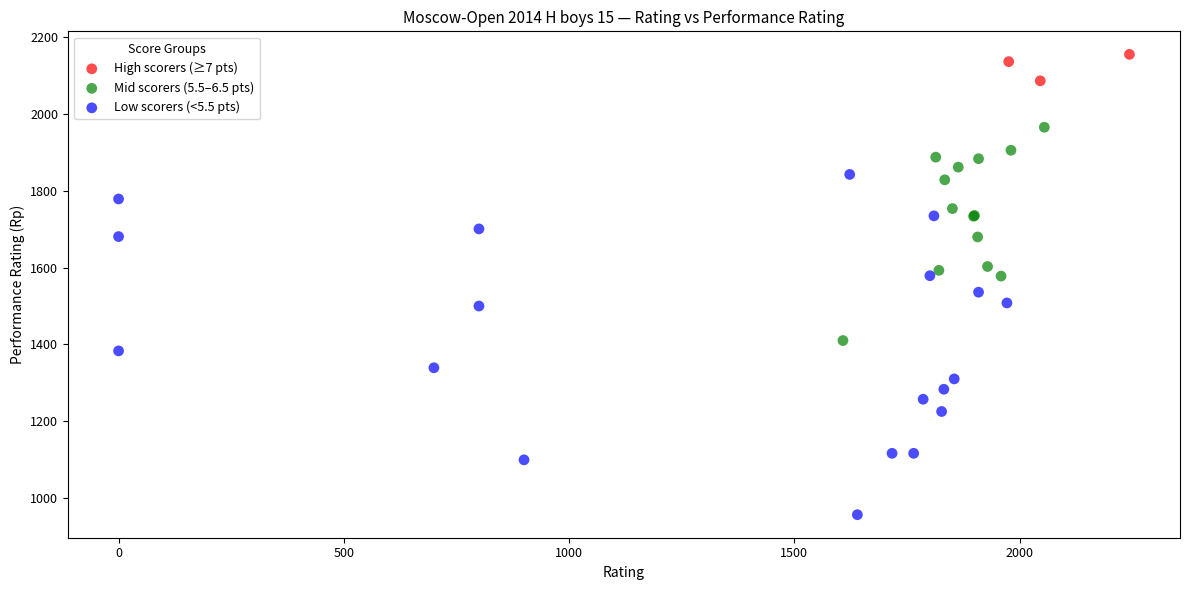

Which series has the largest Y range (max minus min)?

Low scorers (<5.5 pts)